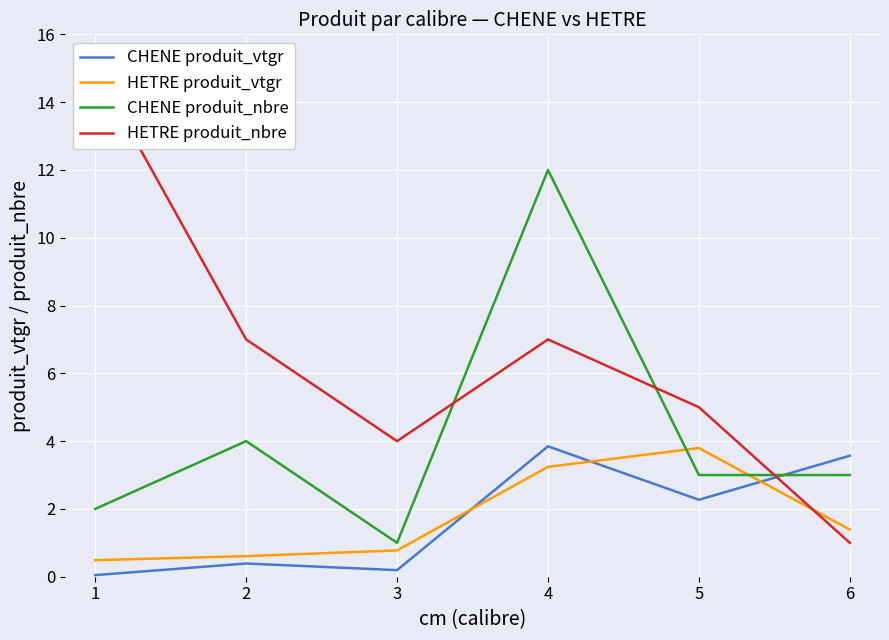

What is the greatest value displayed?

15.0